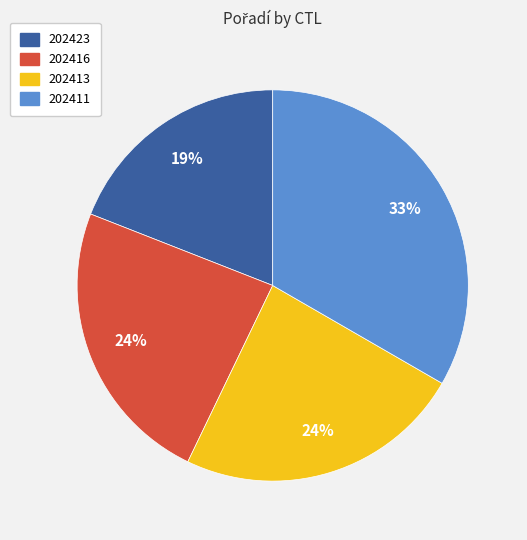

Is there a majority slice in this chart?

No